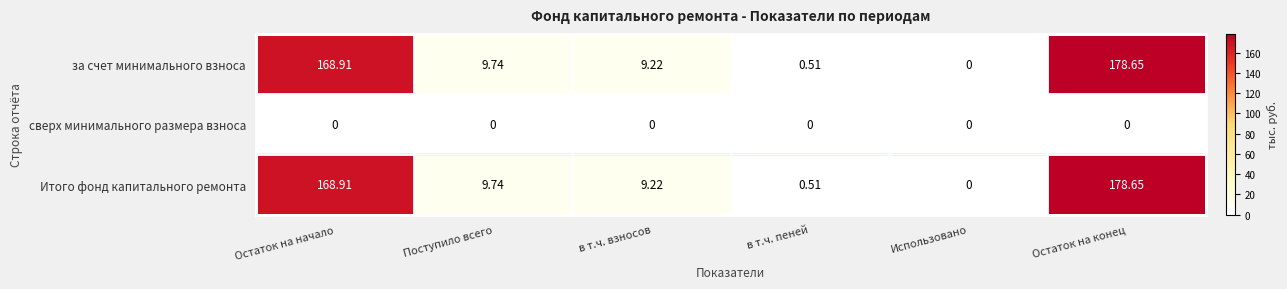

What is the total value across all series at в т.ч. пеней?

1.0